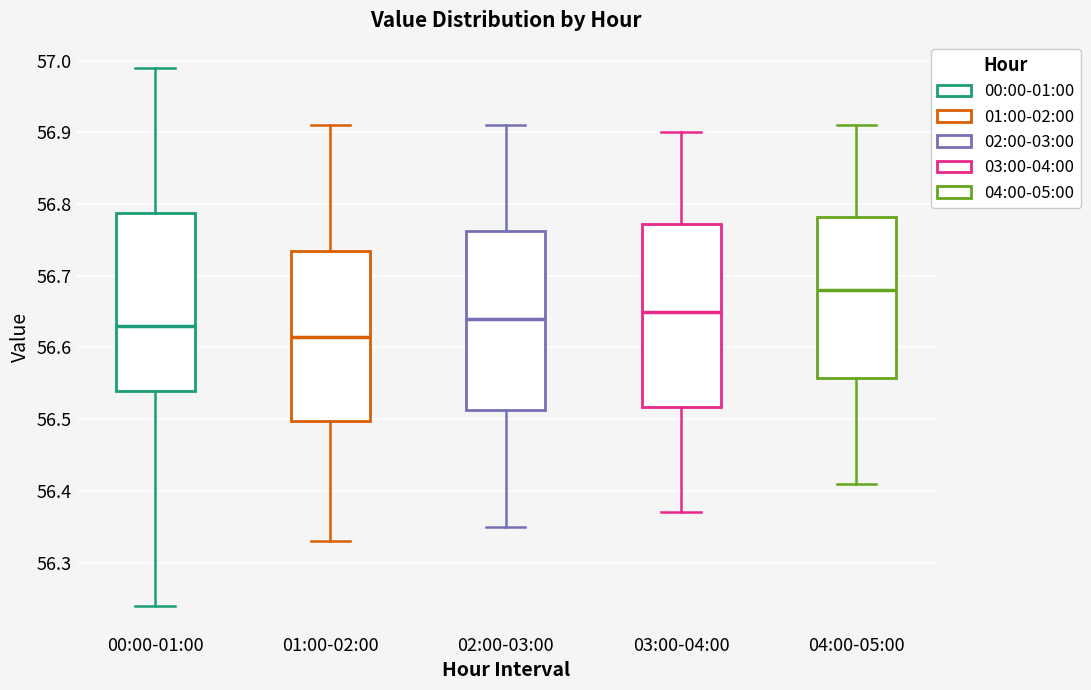

Reading left to right, read every box against the y-axis: the position of its median line, the range the box covers, and the ends of its whiskers. The values are not printed on the chart, so give them approximately, as read against the axis.

00:00-01:00: median 56.63, box 56.54 to 56.79, whiskers 56.24 to 56.99
01:00-02:00: median 56.62, box 56.50 to 56.74, whiskers 56.33 to 56.91
02:00-03:00: median 56.64, box 56.51 to 56.76, whiskers 56.35 to 56.91
03:00-04:00: median 56.65, box 56.52 to 56.77, whiskers 56.37 to 56.90
04:00-05:00: median 56.68, box 56.56 to 56.78, whiskers 56.41 to 56.91